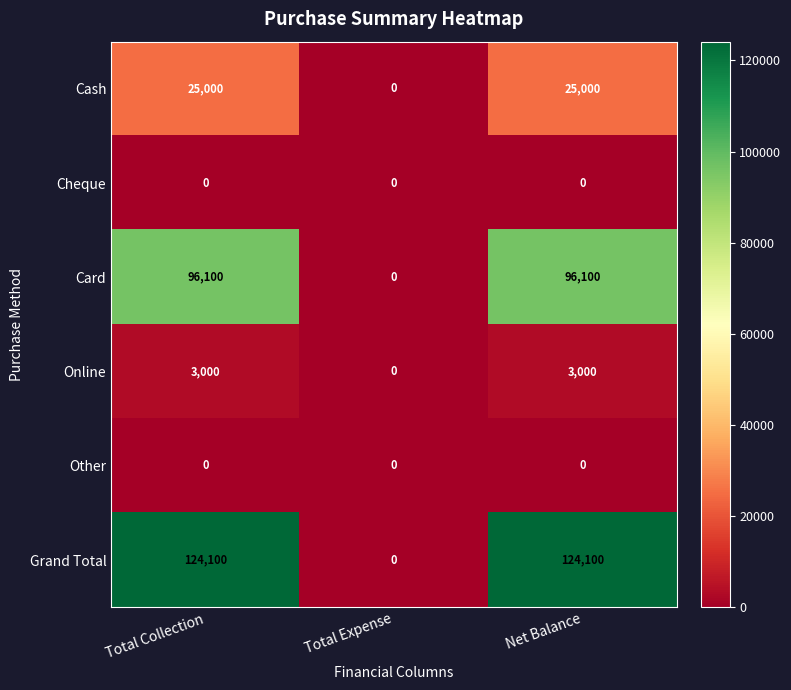

Count the number of data series in this chart.

6